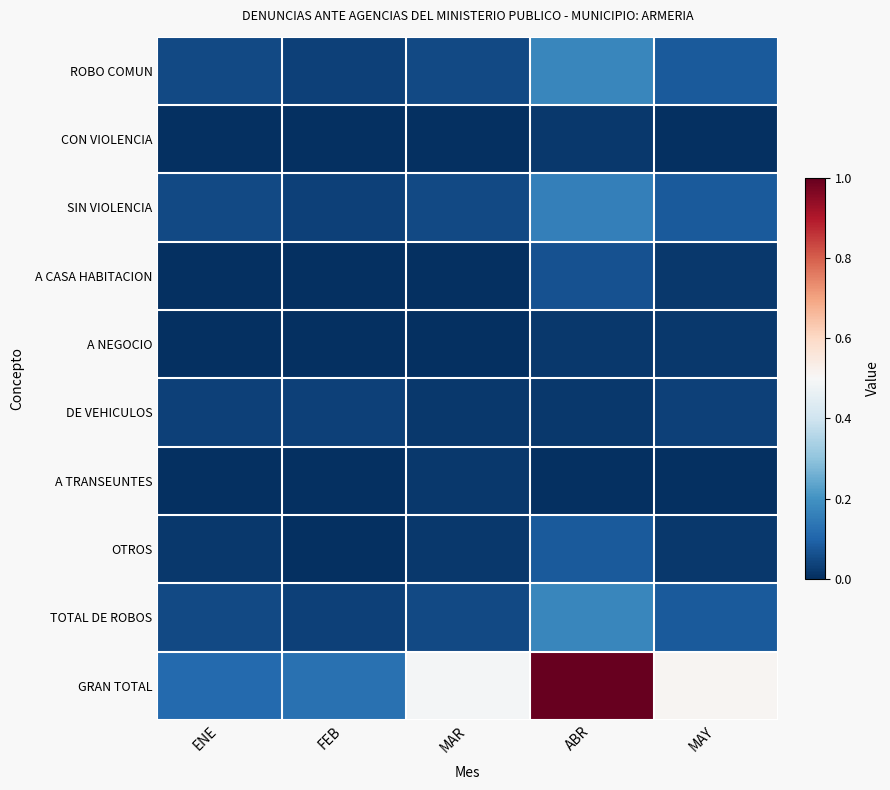

Between ABR and MAY, which series saw the biggest shift?

GRAN TOTAL